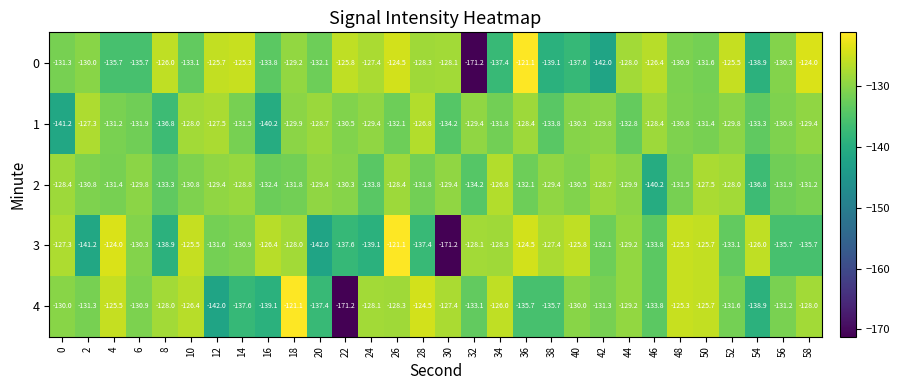

What is the highest value of the 1 series?

-126.8